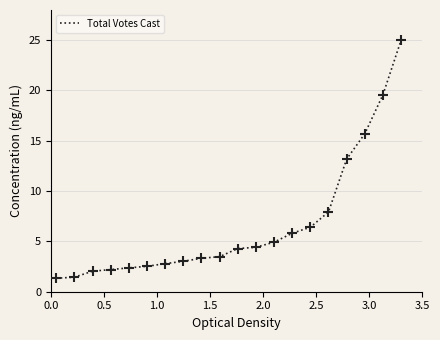

What is the smallest value displayed?

1.3